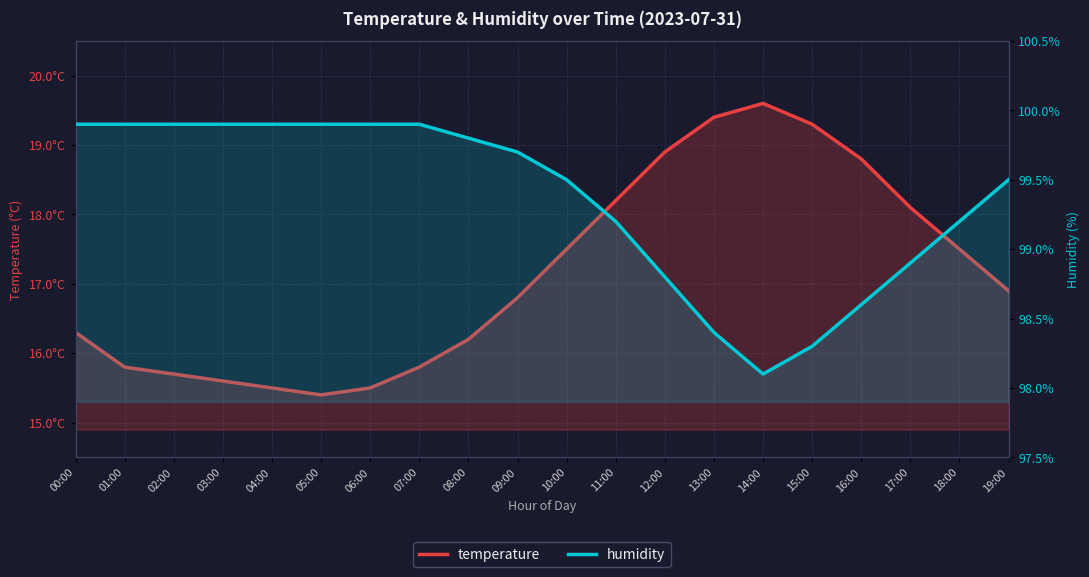

Which series has the largest total across all categories?

humidity